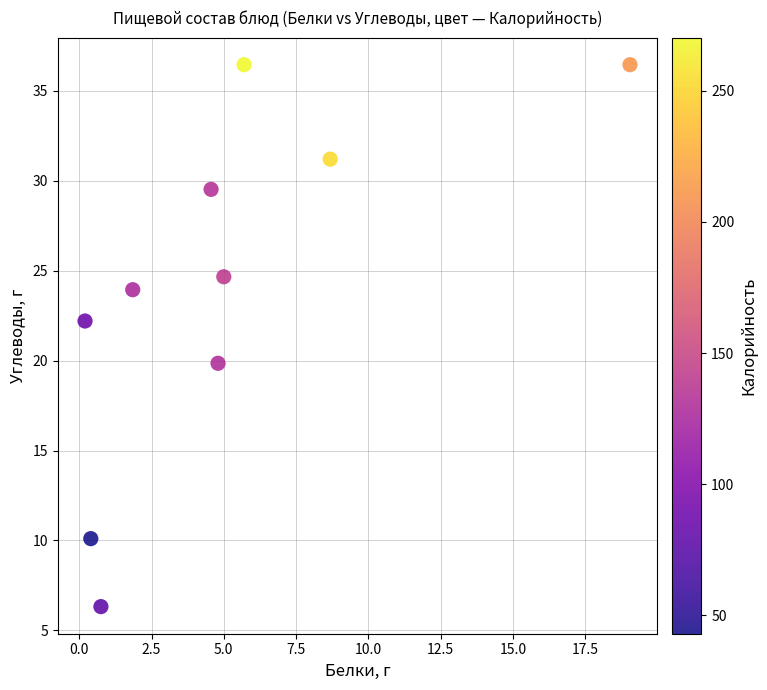

What is the range of X values (max minus min)?

18.9